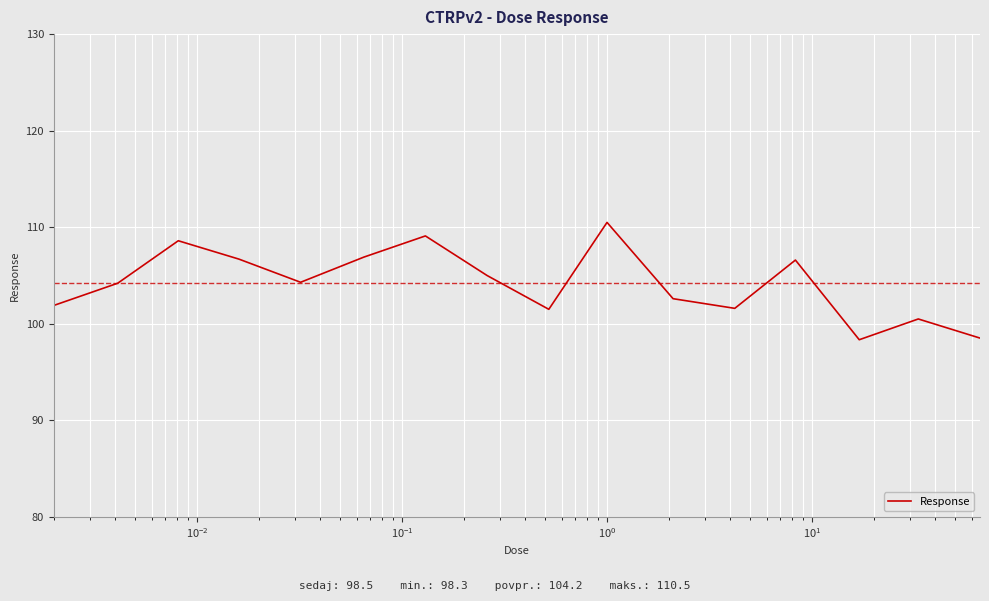

What is the greatest value displayed?

110.5